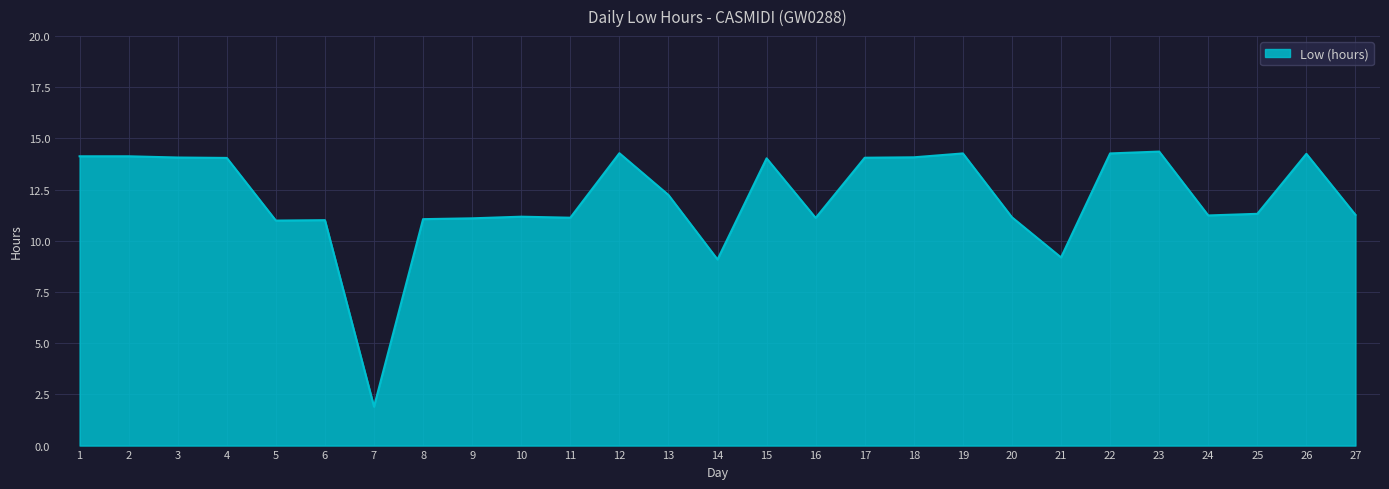

How many lines are shown in the chart?

1